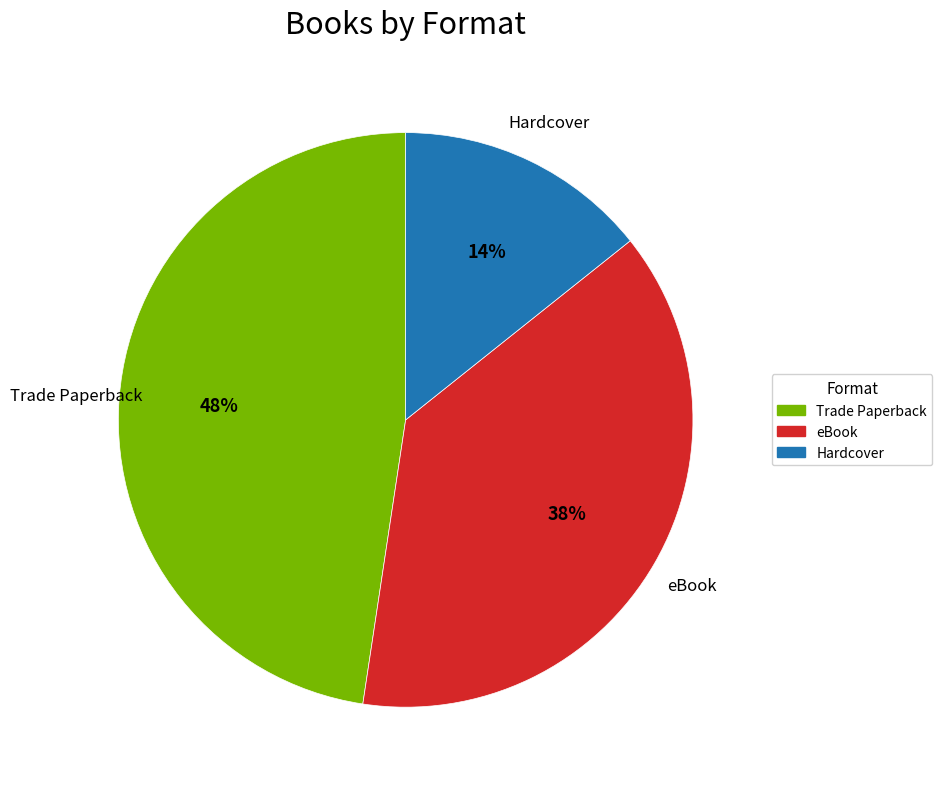

Is there a majority slice in this chart?

No